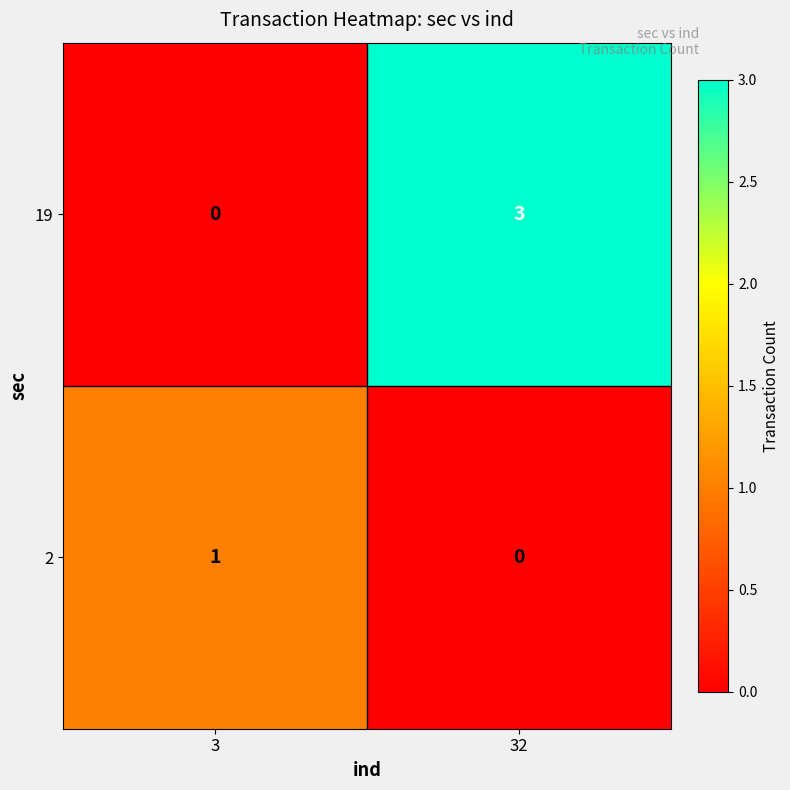

How many categories are shown in the chart?

2